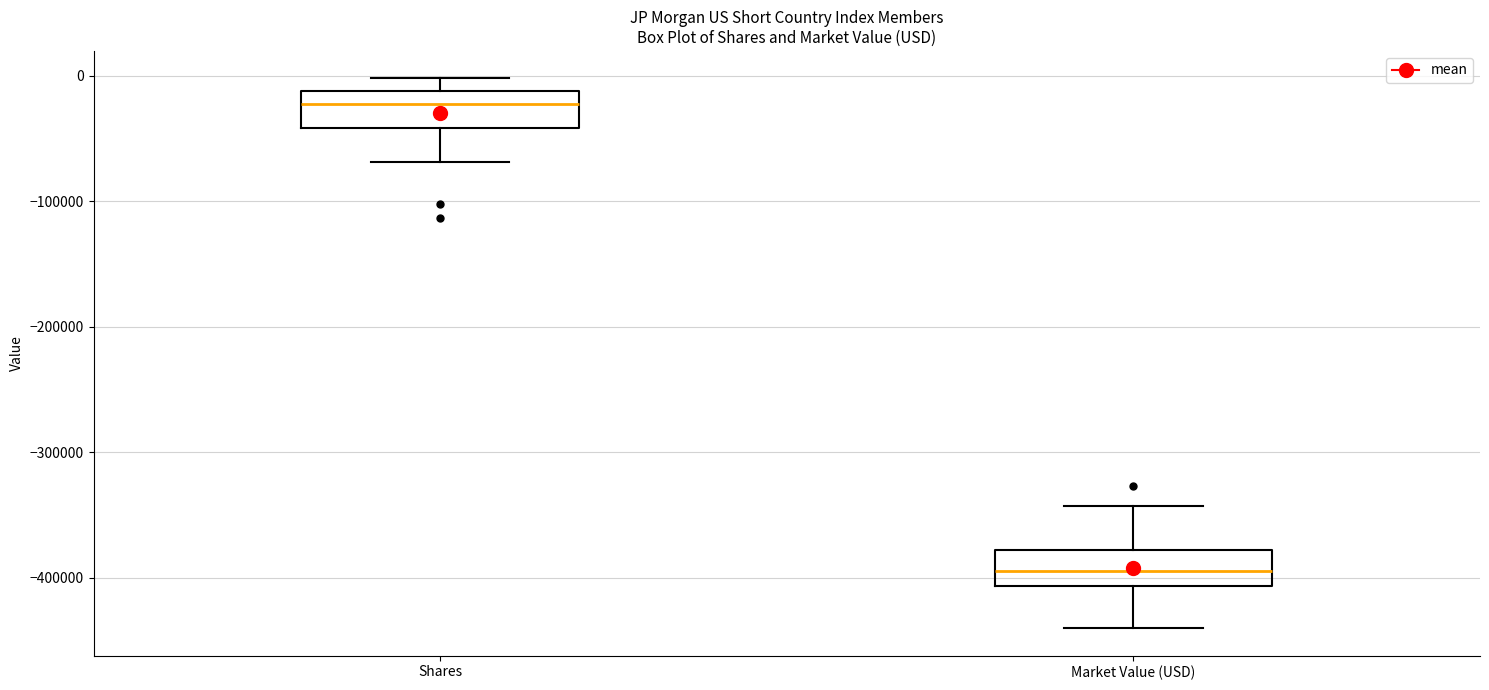

Where does the upper whisker of the box for Shares end on the y-axis? The values are not printed on the chart, so give them approximately, as read against the axis.

0